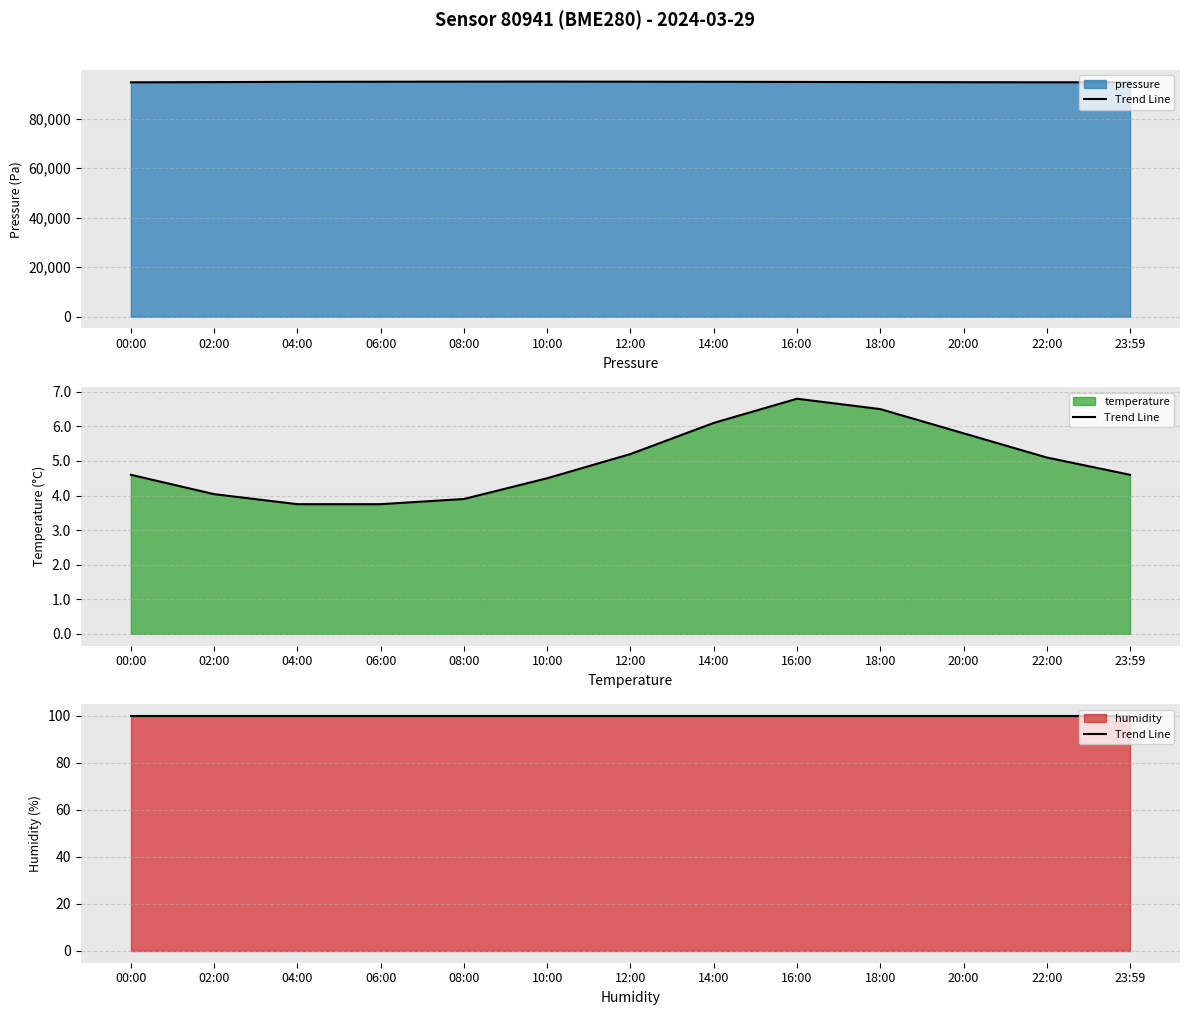

What is the label of the 6th point from the left?

10:00